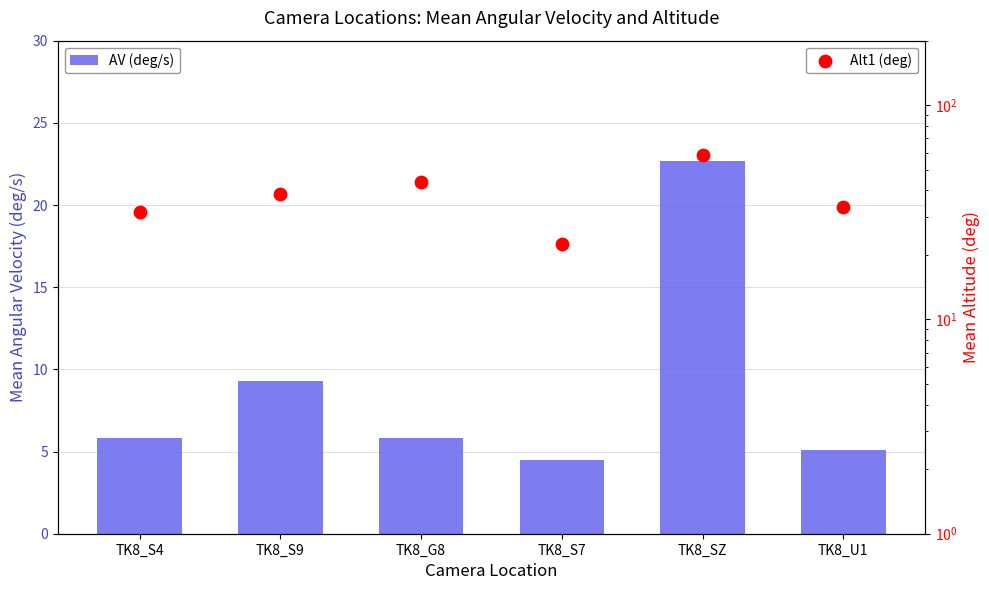

Which series has the largest Y range (max minus min)?

Alt1 (deg)